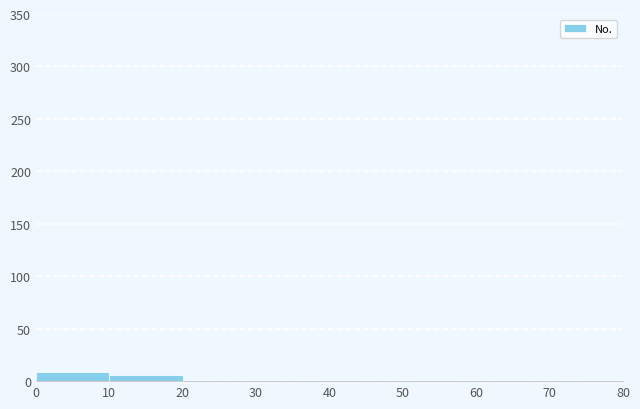

Reading left to right, transcribe this chart: for each bar, give the range it covers on the x-axis and its height. The values are not printed on the chart, so give them approximately, as read against the axis.

0 to 10: 10
10 to 20: 5
20 to 30: 0
30 to 40: 0
40 to 50: 0
50 to 60: 0
60 to 70: 0
70 to 80: 0